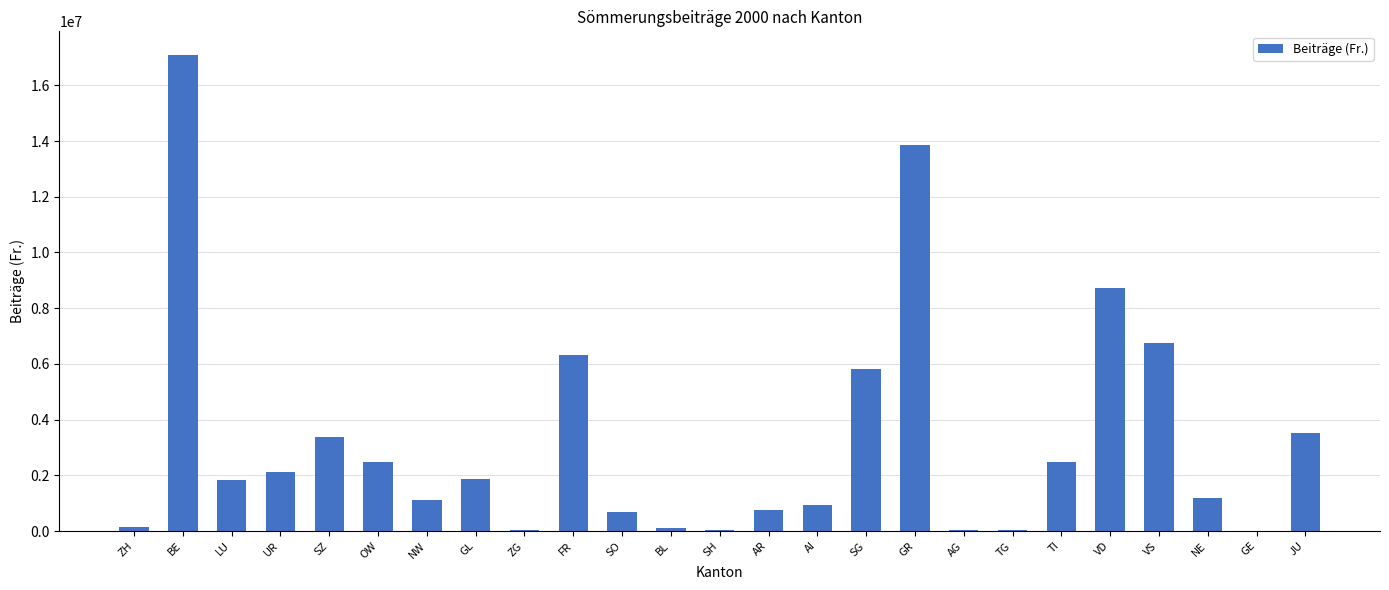

The value at ZH is 126360. True or false?

True